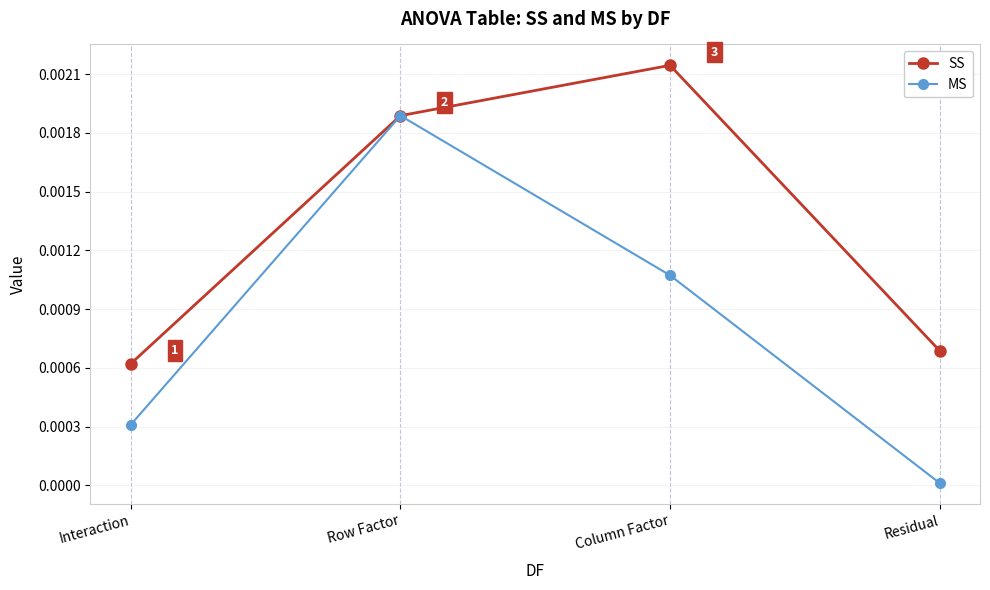

Rank the series by their maximum value, from highest to lowest.

SS, MS